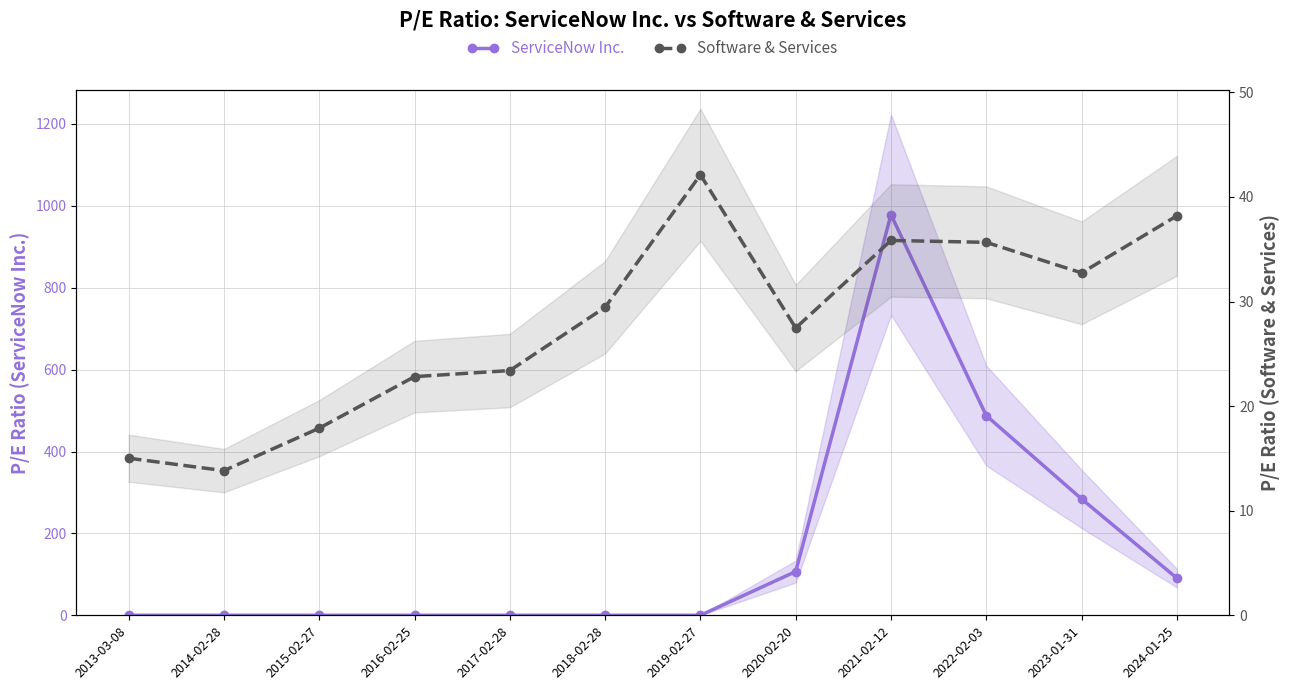

At which label does Software & Services first exceed 29?

2018-02-28